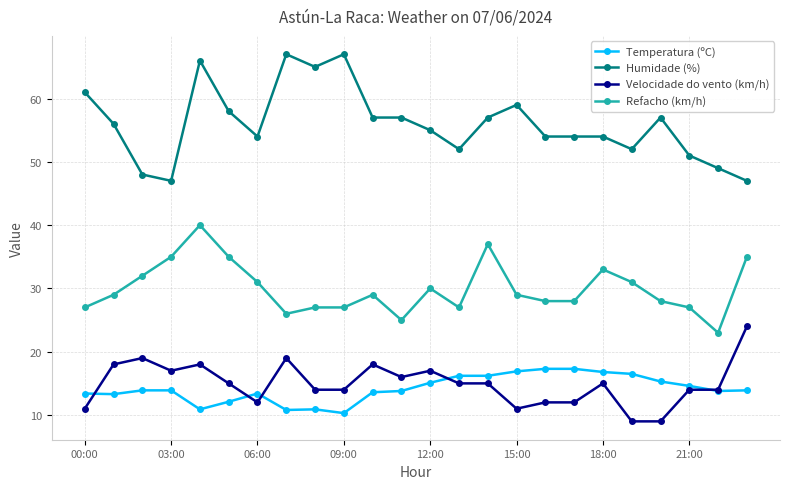

What is the value of the Refacho (km/h) point at the 11th from the left?

29.0